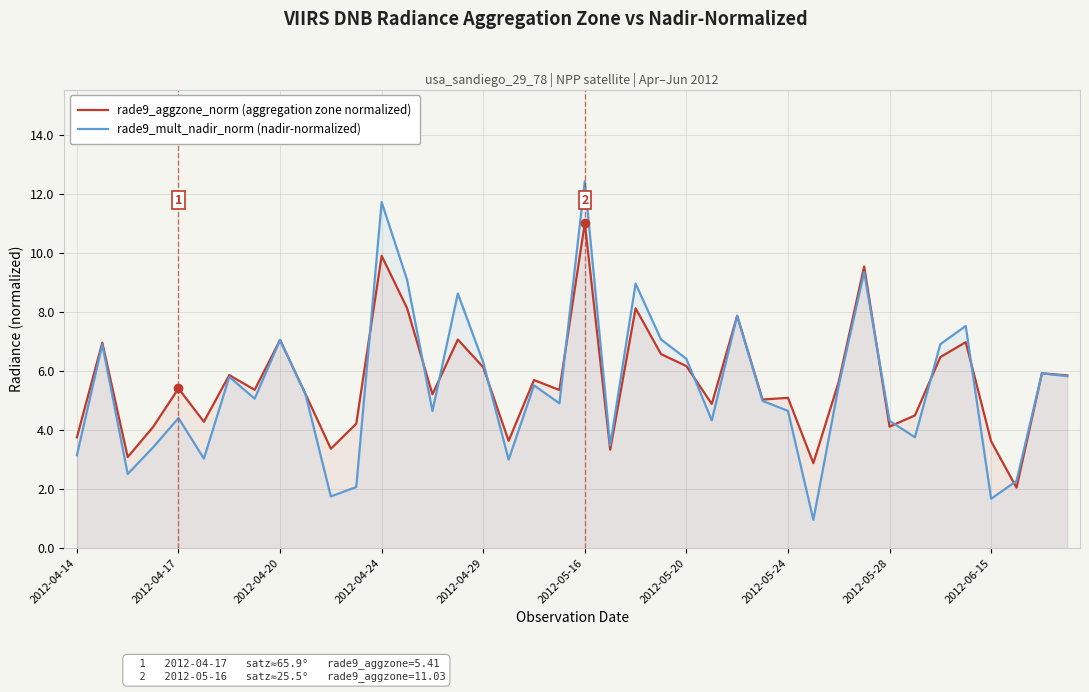

Read the rade9_mult_nadir_norm (nadir-normalized) value at 11.

2.1